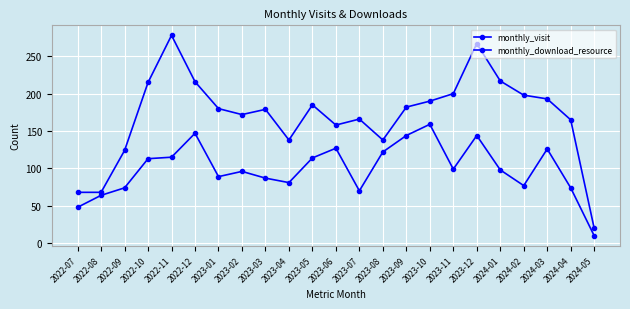

How many lines are shown in the chart?

2